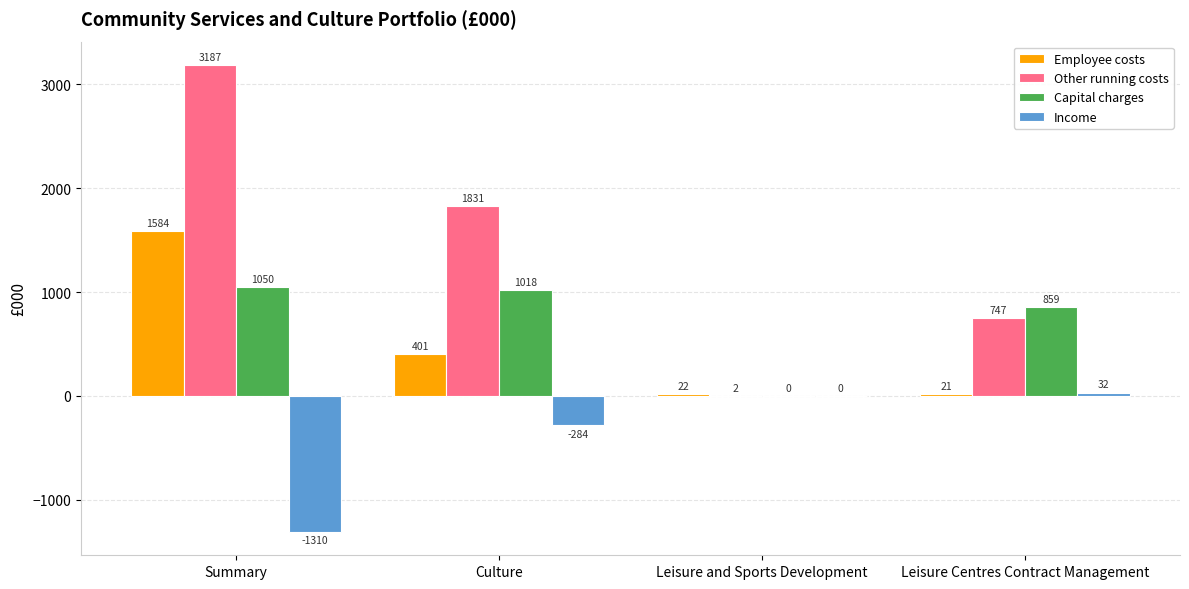

Which series has the largest total across all categories?

Other running costs